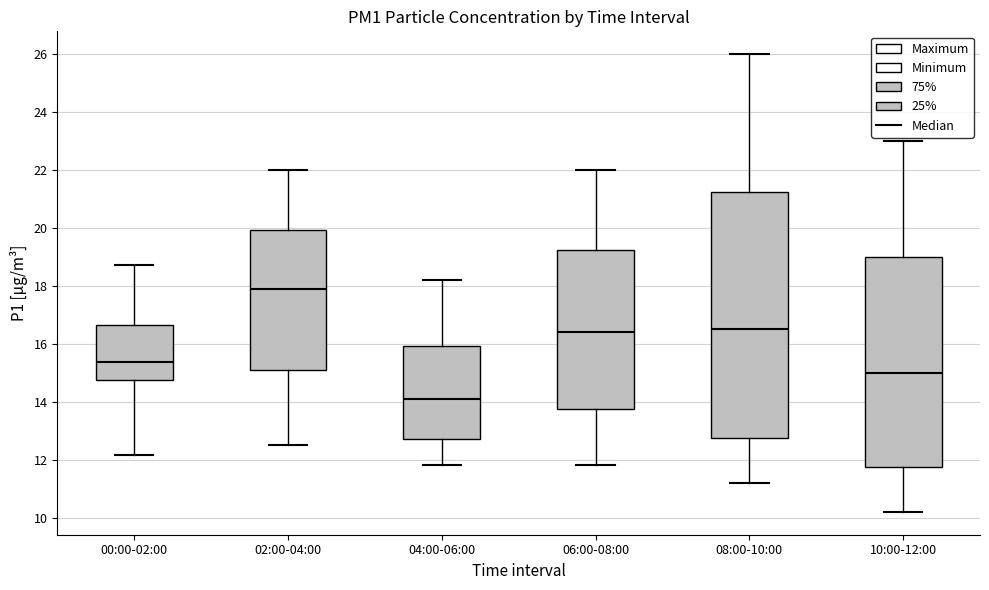

Where does the upper whisker of the box for 08:00-10:00 end on the y-axis? The values are not printed on the chart, so give them approximately, as read against the axis.

26.0